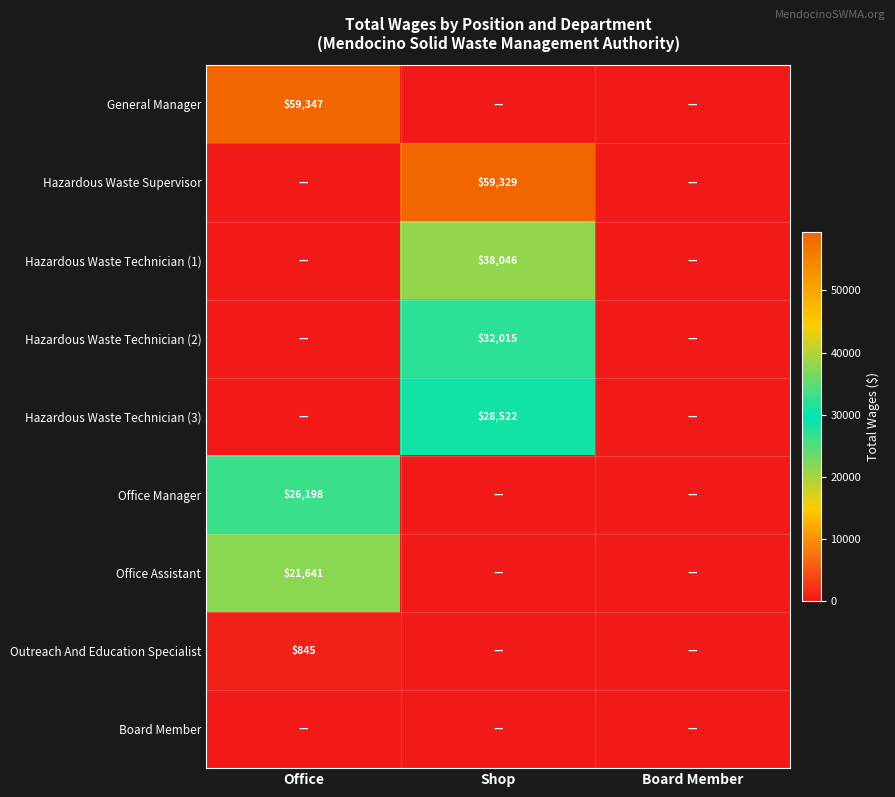

The value of Hazardous Waste Technician (2) at Shop is 10184. True or false?

False